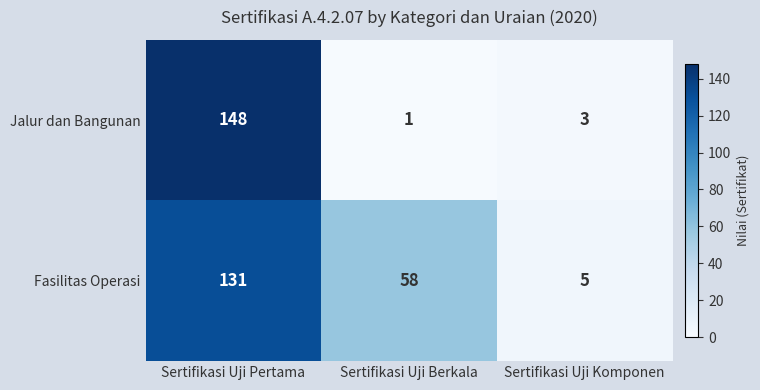

Which series has the largest total across all categories?

Fasilitas Operasi